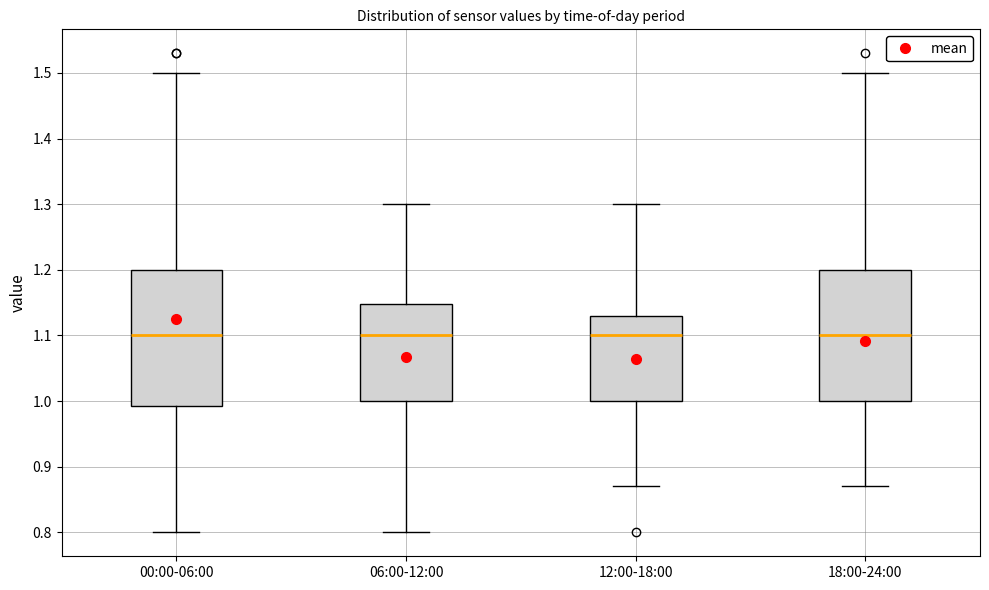

Where does the median line of the box for 18:00-24:00 sit on the y-axis? The values are not printed on the chart, so give them approximately, as read against the axis.

1.10